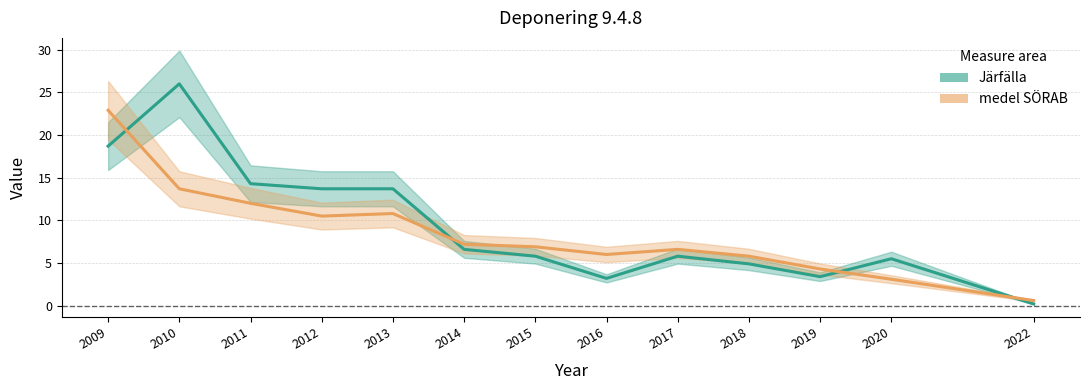

What is the value of the Järfälla point at the 6th from the left?

6.6